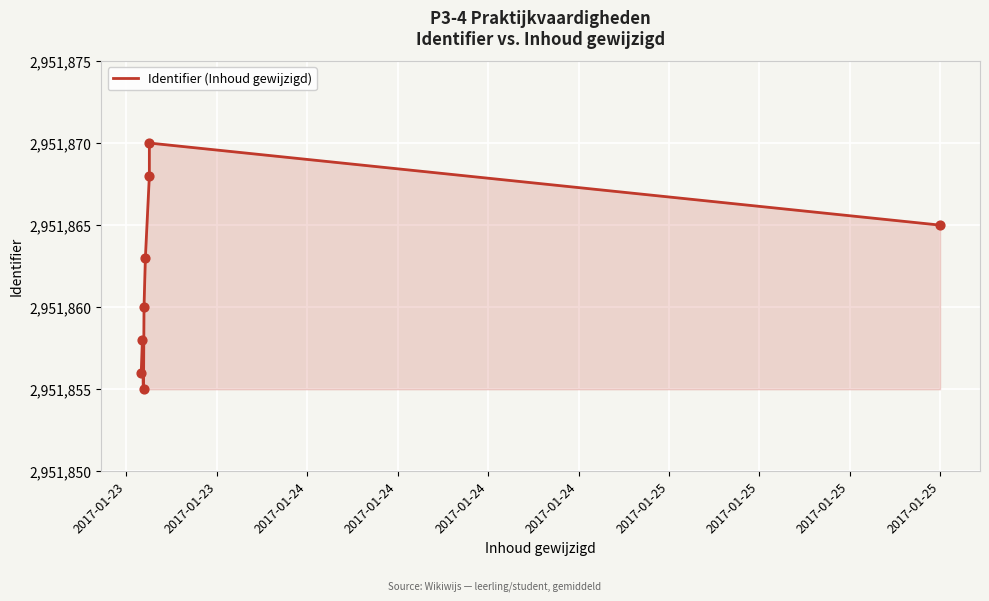

Between 2017-01-24 and 2017-01-24, which is larger?

2017-01-24